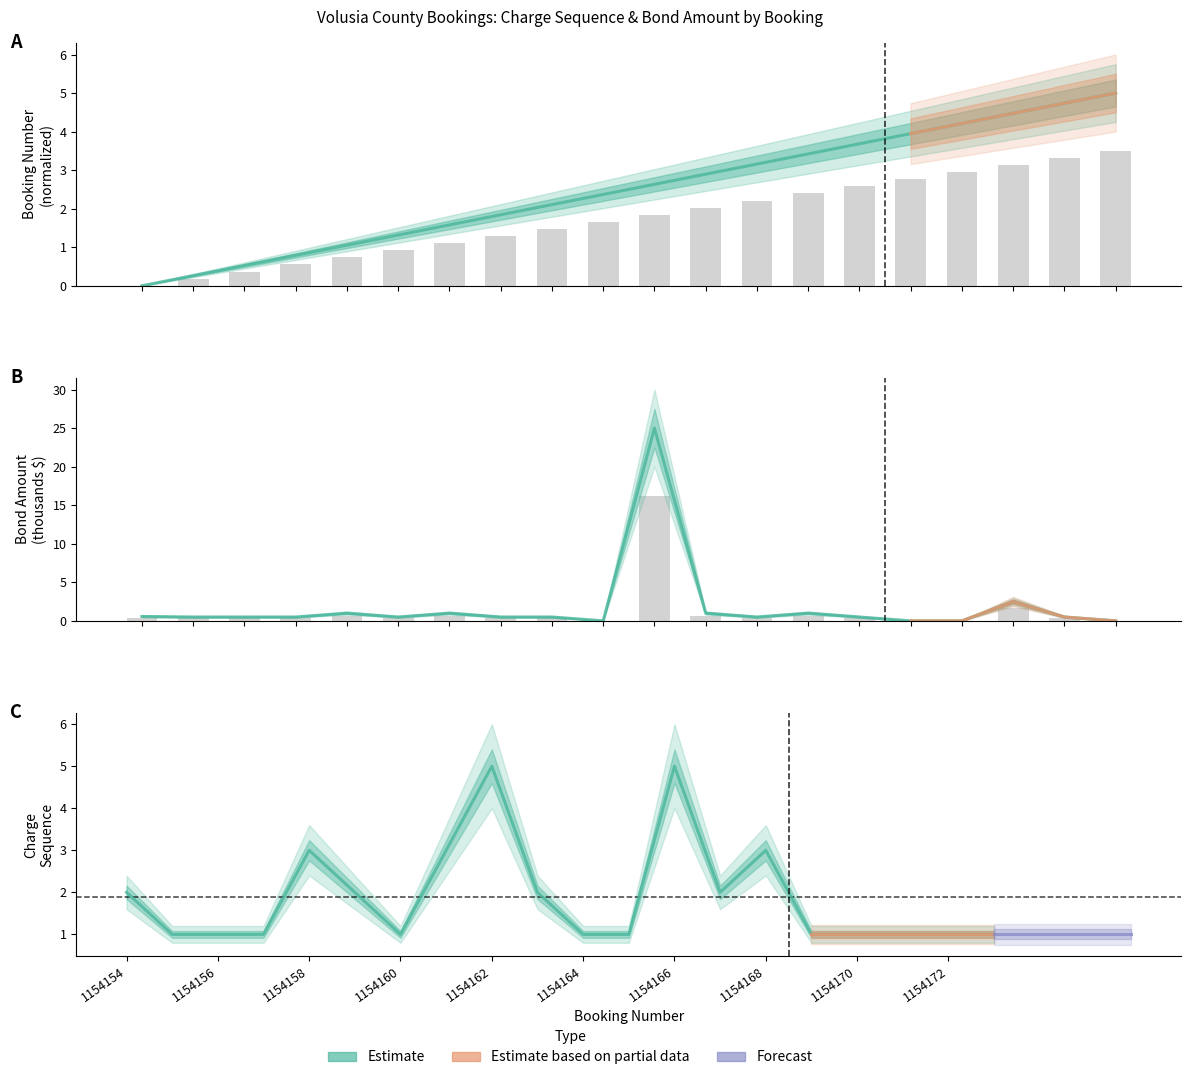

Which category has the highest value across all series?

1154164